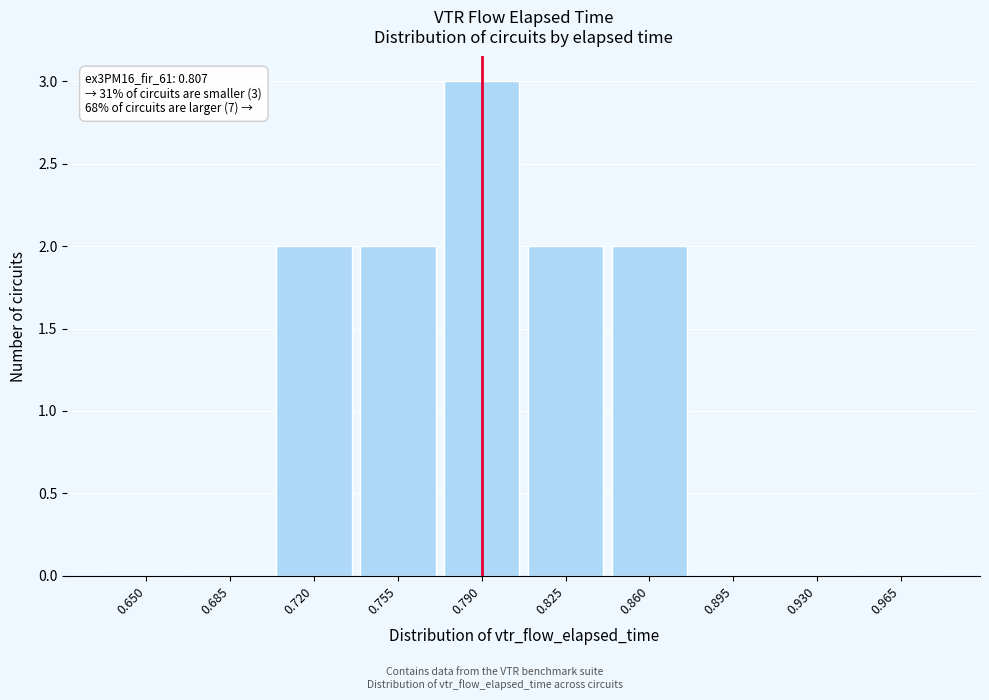

Reading left to right, what are all the values shown in this chart?

0.650=0	0.685=0	0.720=2	0.755=2	0.790=3	0.825=2	0.860=2	0.895=0	0.930=0	0.965=0